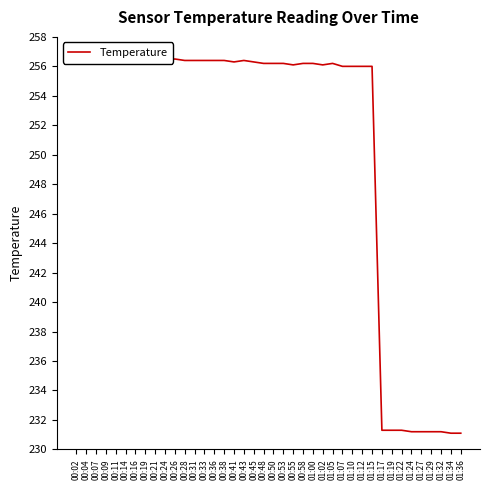

Reading left to right, extract all data points from this chart.

256.4	256.4	256.4	256.3	256.4	256.4	256.4	256.5	256.4	256.4	256.5	256.4	256.4	256.4	256.4	256.4	256.3	256.4	256.3	256.2	256.2	256.2	256.1	256.2	256.2	256.1	256.2	256.0	256.0	256.0	256.0	231.3	231.3	231.3	231.2	231.2	231.2	231.2	231.1	231.1